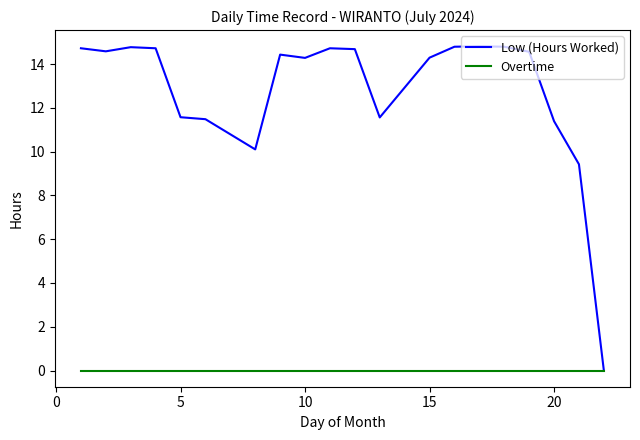

Which series has the largest range (max minus min)?

Low (Hours Worked)